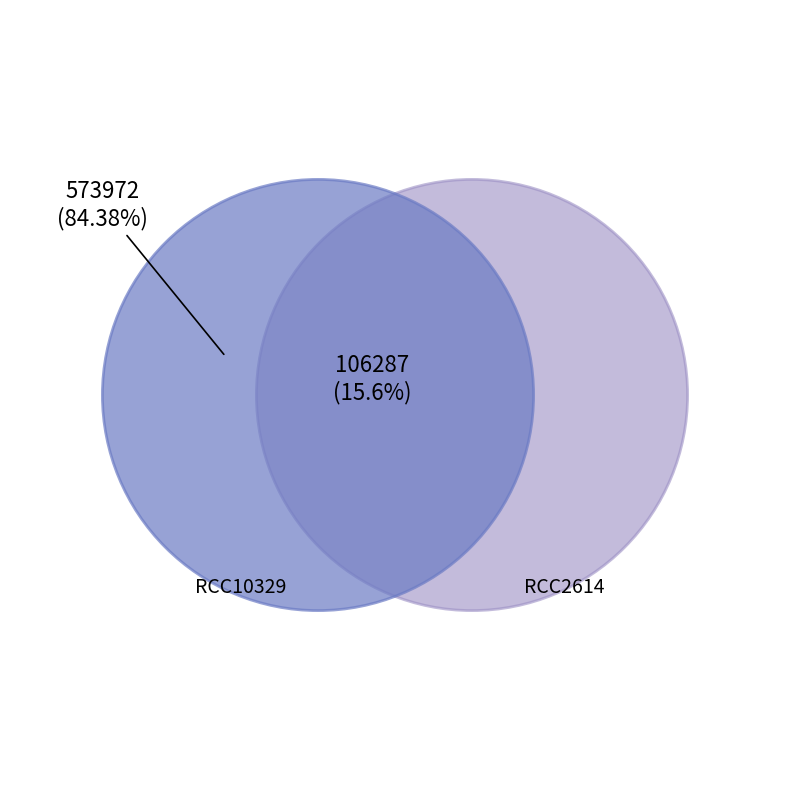

What percentage is the RCC10329 slice, to the nearest percent?

84%